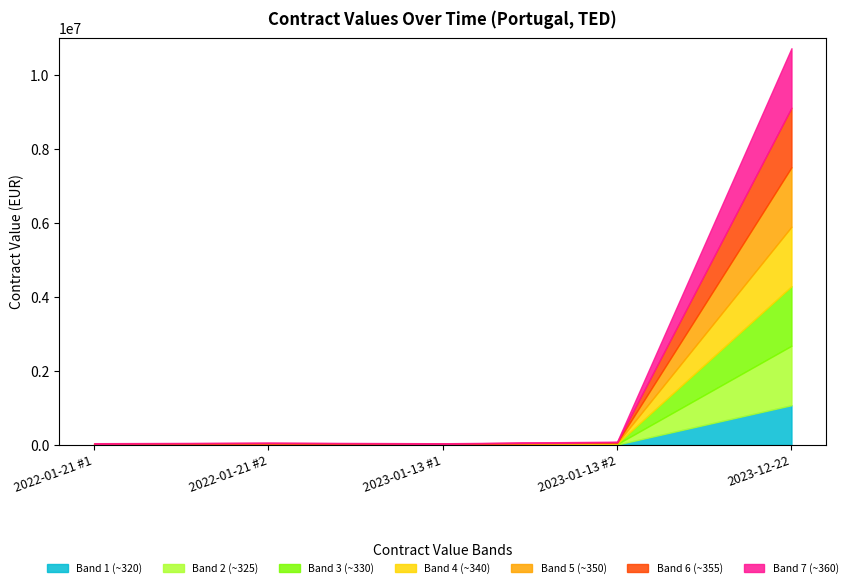

How many data points does each series have?

5